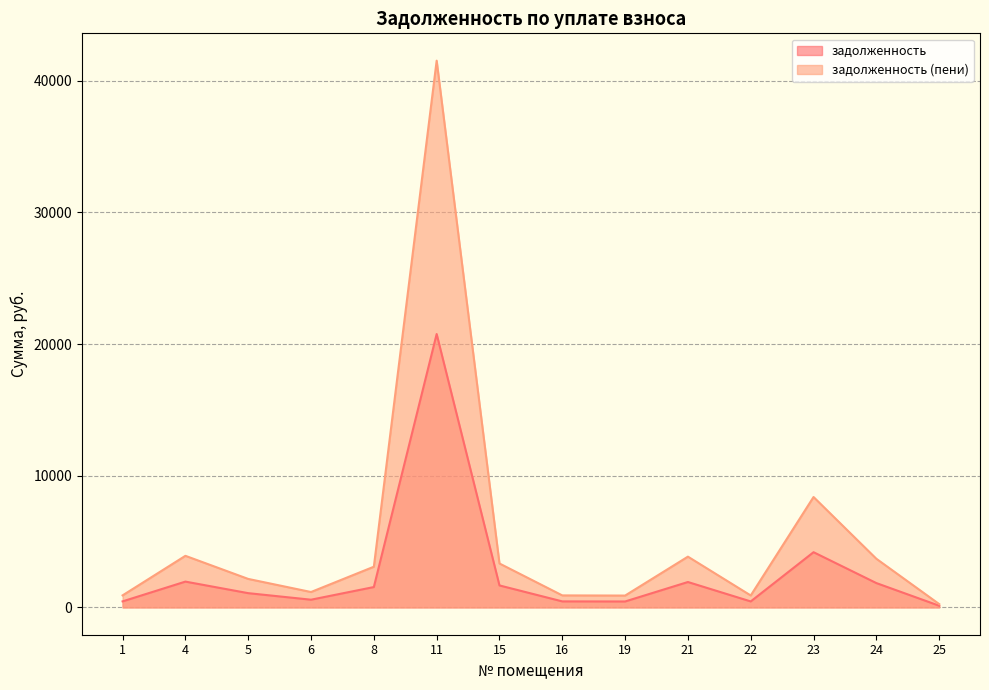

In задолженность, how many points are higher than both neighbors (excluding endpoints)?

4